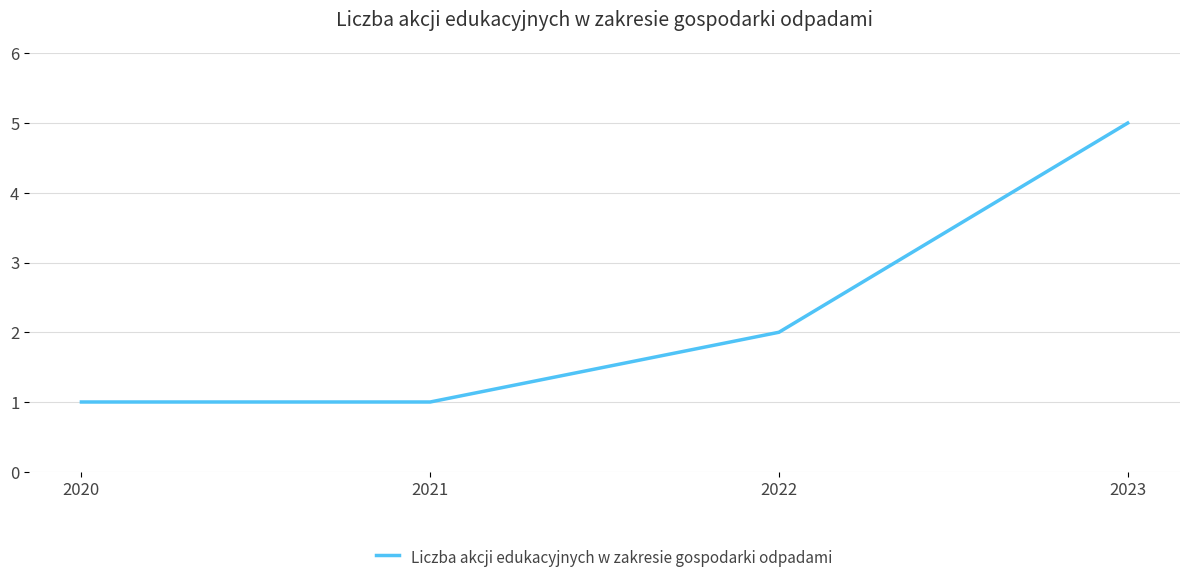

Between 2020 and 2022, which is larger?

2022